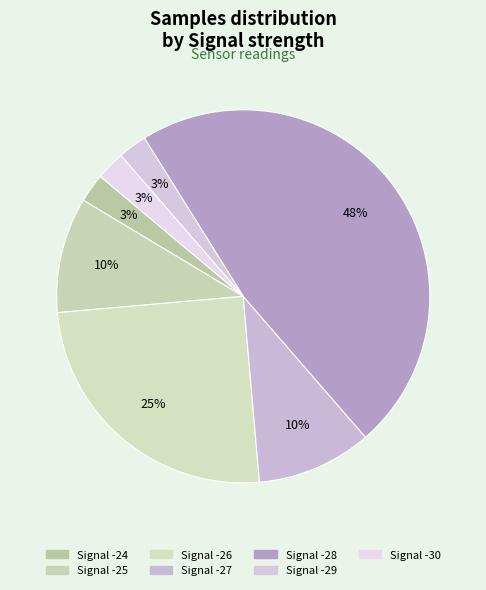

How many segments does this pie chart have?

7